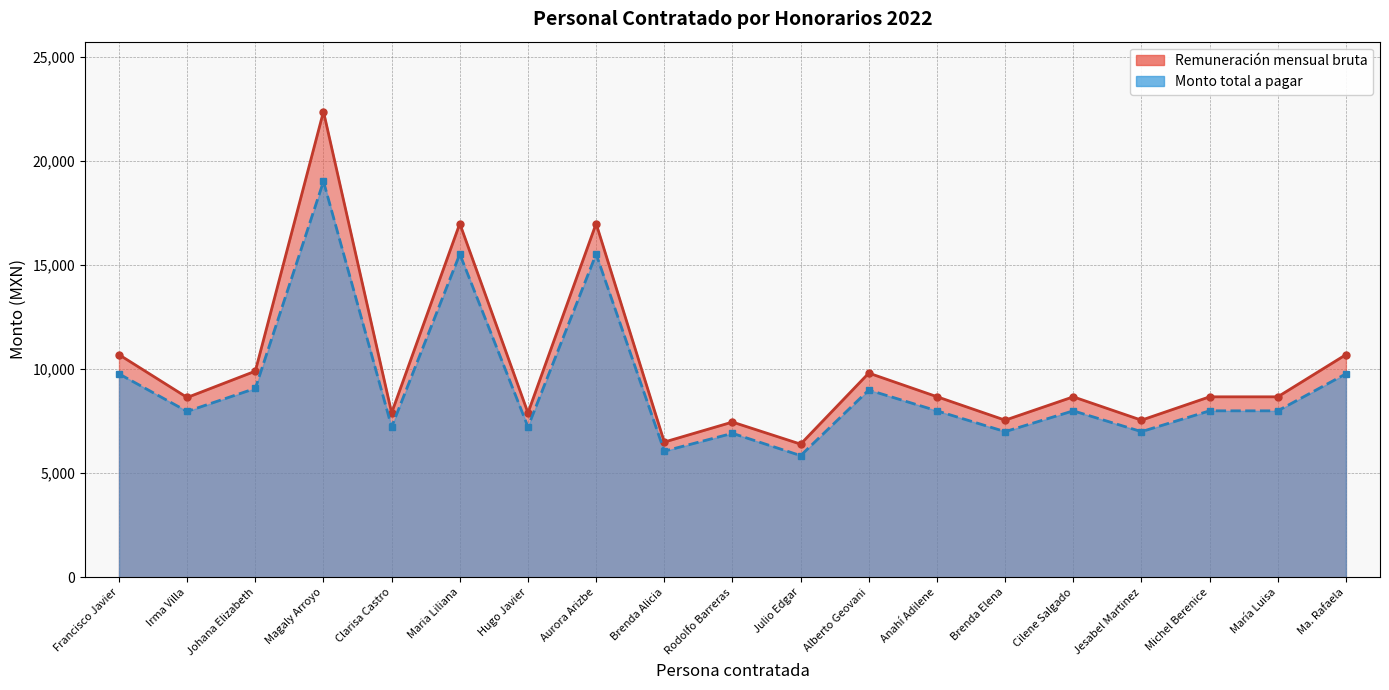

Is it true that Remuneración mensual bruta equals 6498.9 at Brenda Alicia?

True